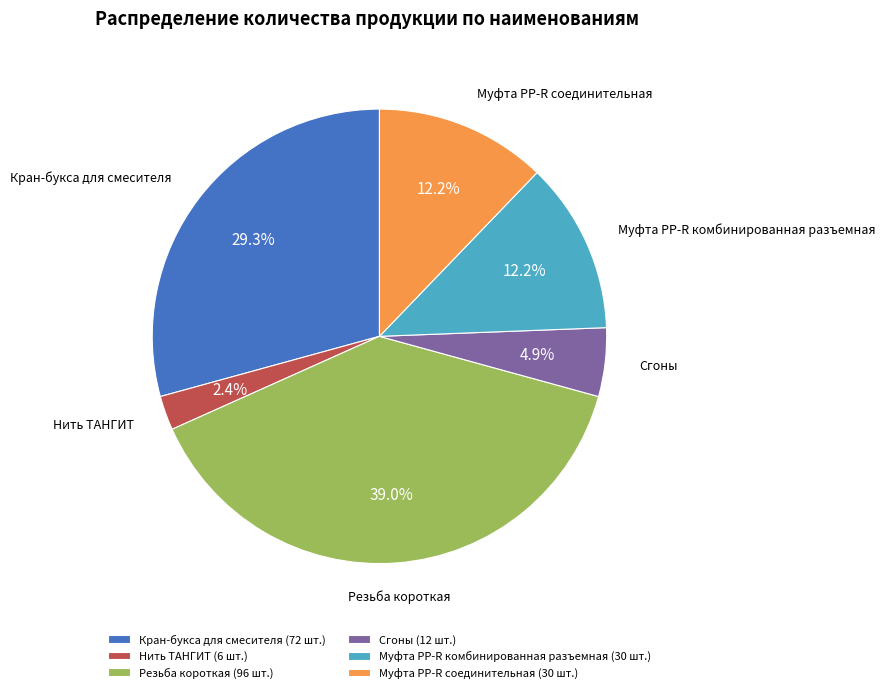

Between Муфта PP-R соединительная (30 шт.) and Нить ТАНГИТ (6 шт.), which is larger?

Муфта PP-R соединительная (30 шт.)